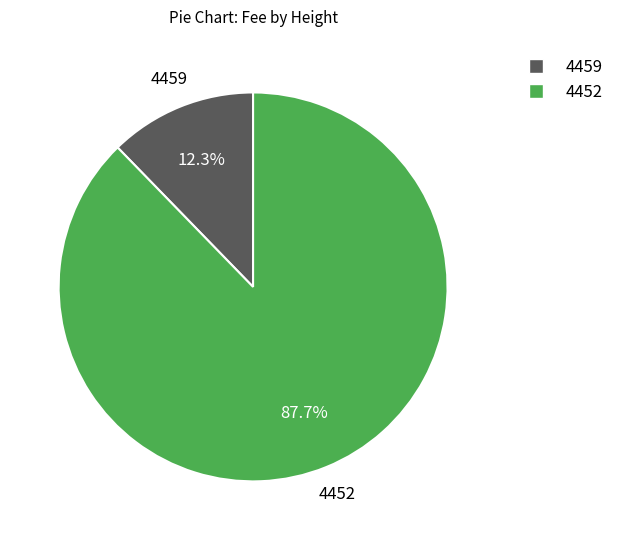

What percentage do 4459 and 4452 together represent?

100.0%